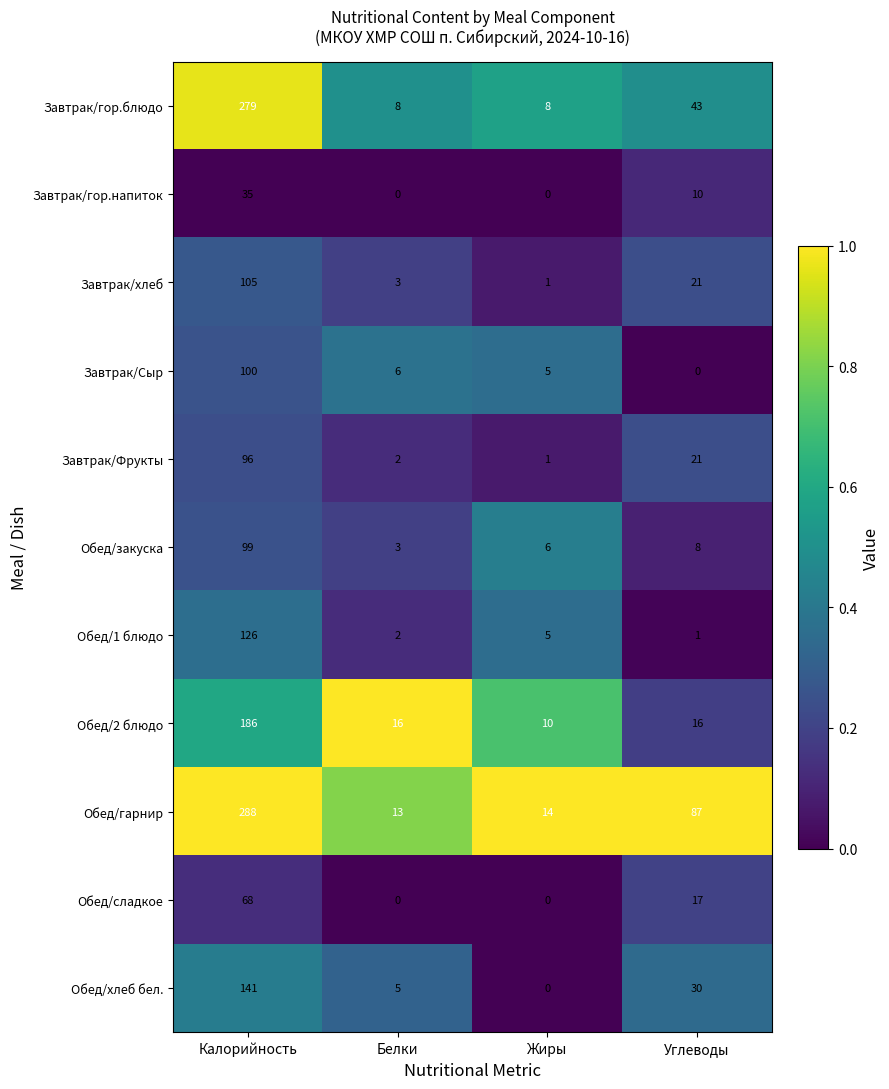

Count the number of categories in the chart.

4